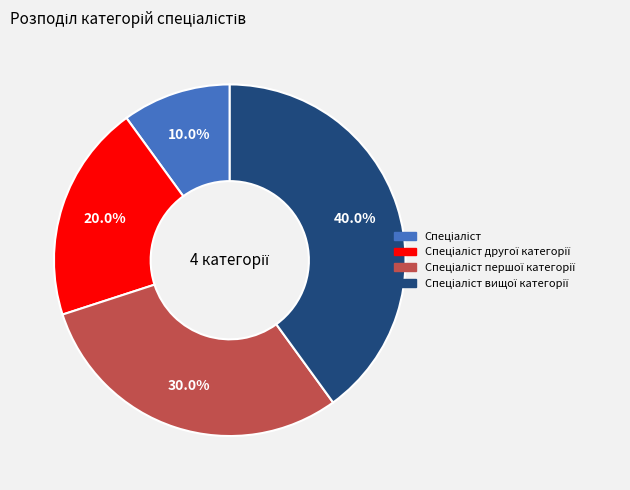

Does any single category account for the majority?

No